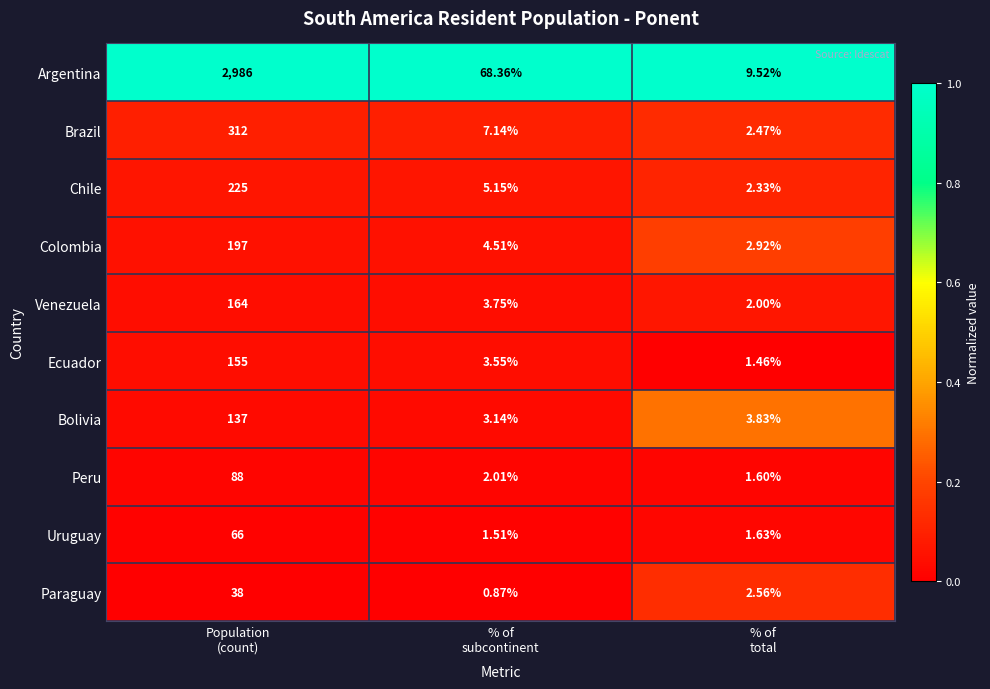

Which series has the widest spread of values?

Argentina